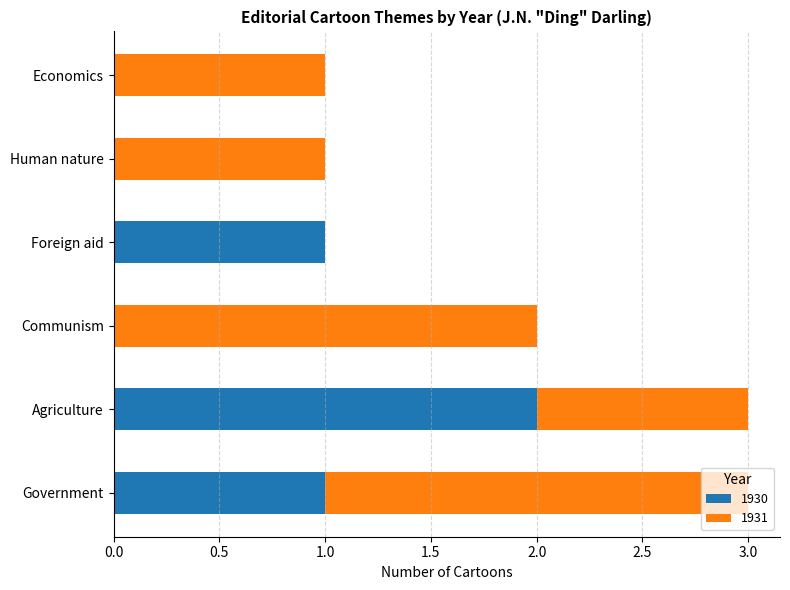

Is it true that 1930 equals -1 at Communism?

False